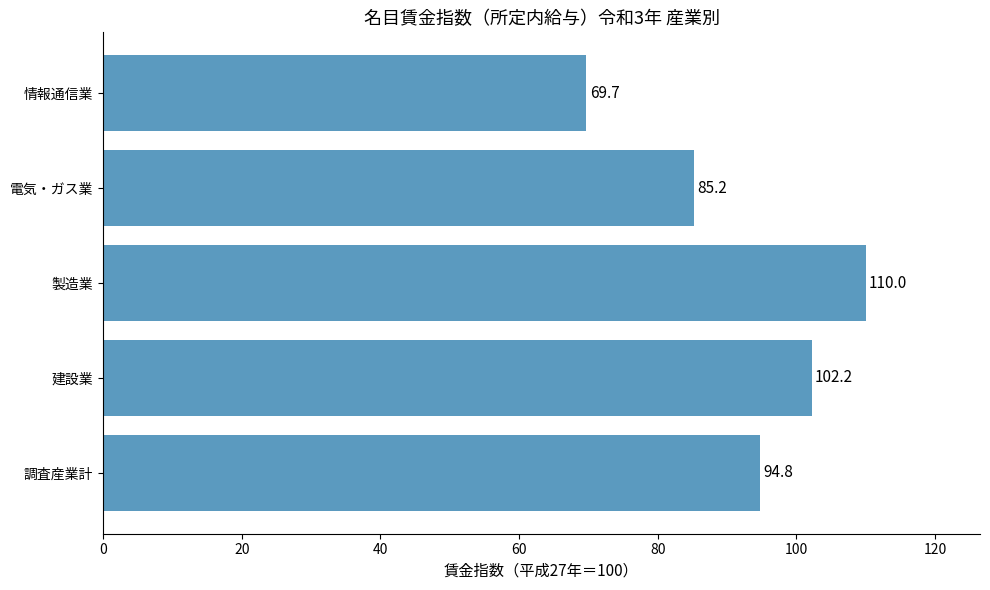

The value at 電気・ガス業 is 85.2. True or false?

True